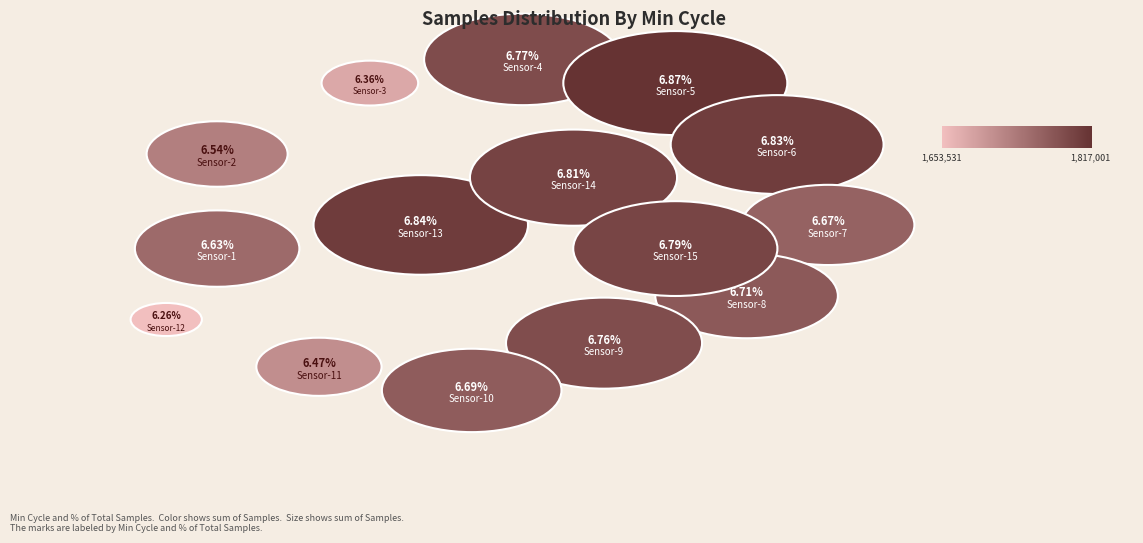

What is the change in value from 81 to 79?

+10572